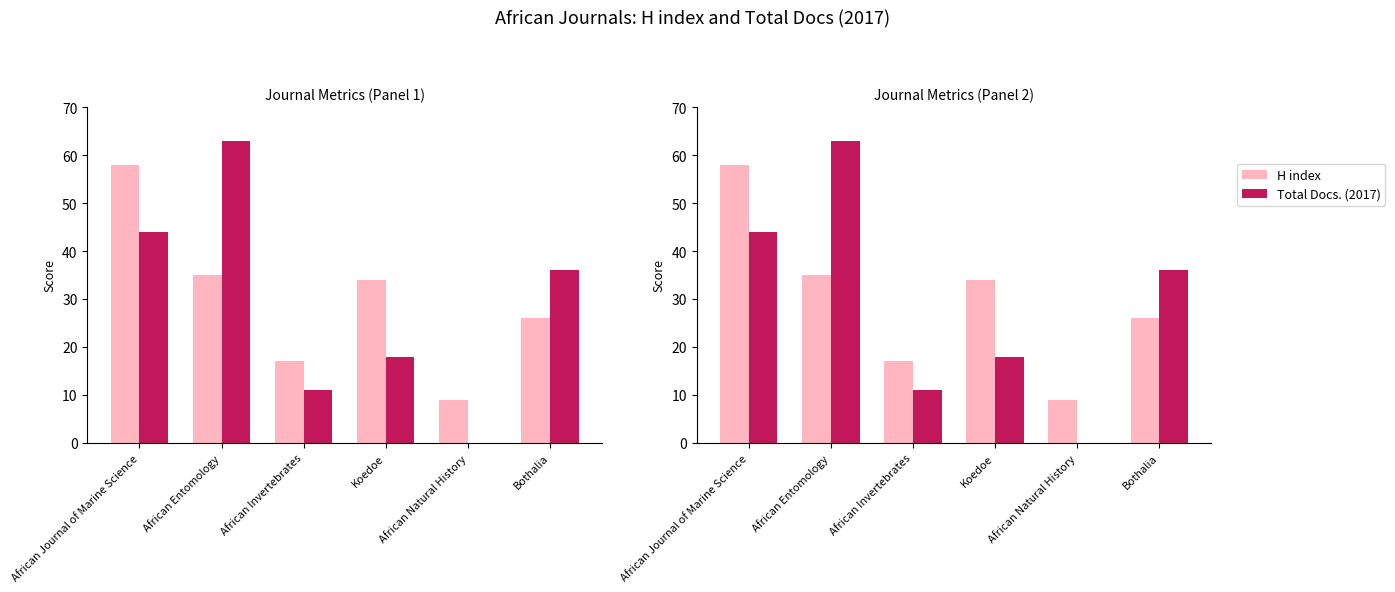

At which category is the sum across all series the highest?

African Journal of Marine Science